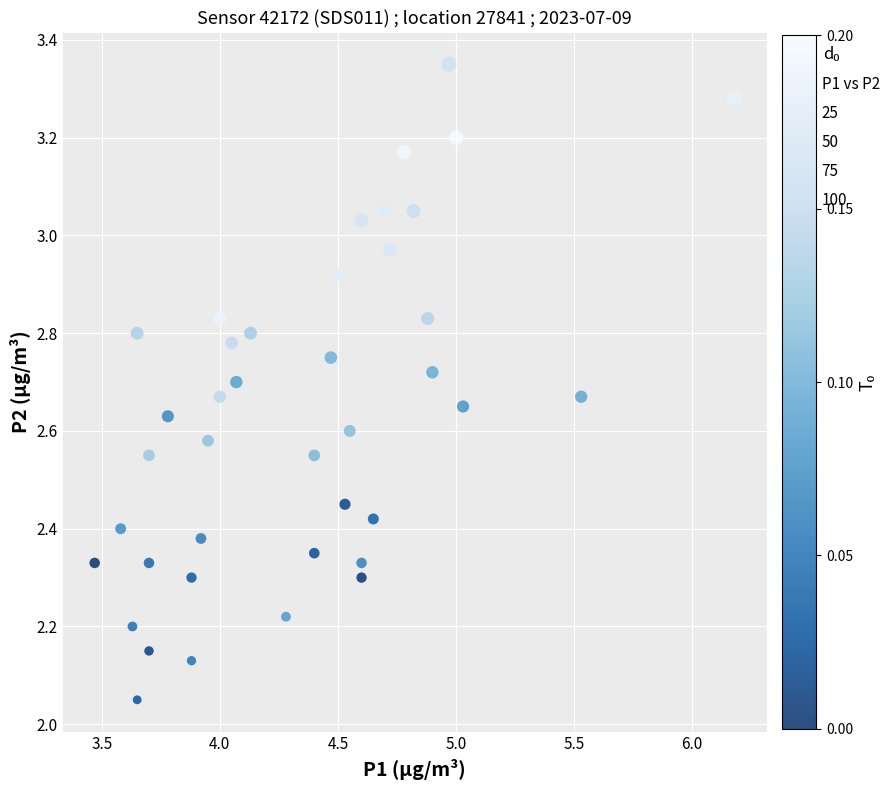

What is the range of Y values (max minus min)?

1.3